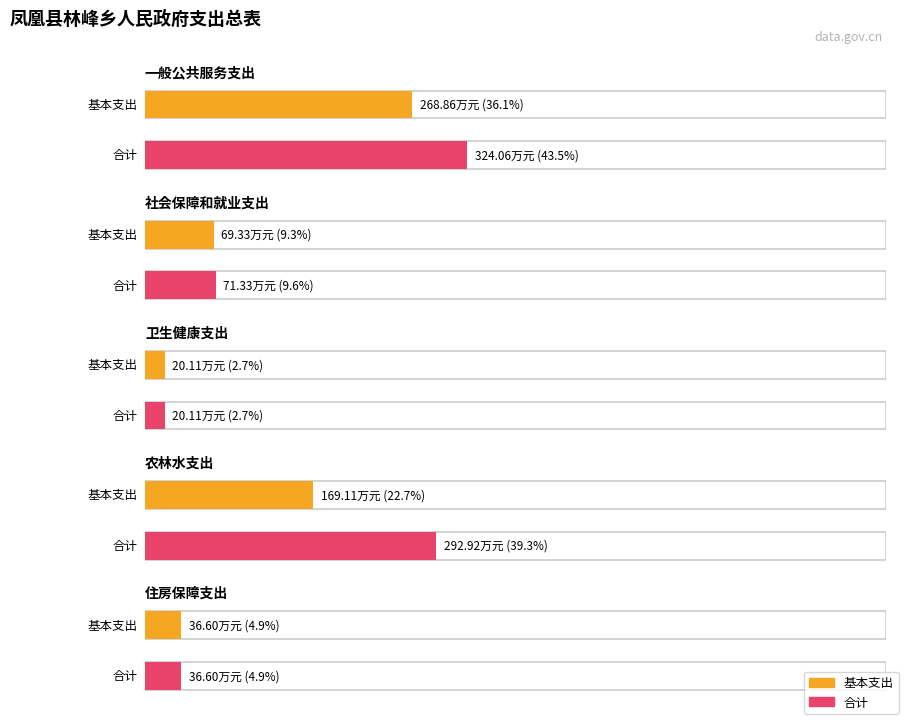

At how many categories does at least one series exceed 263?

2